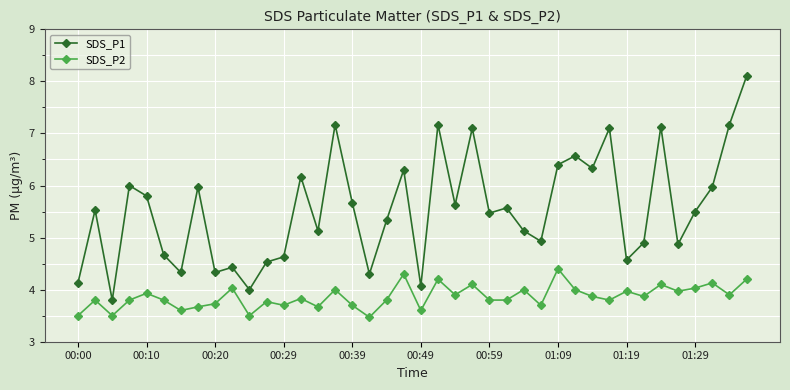

True or false: SDS_P2 and SDS_P1 cross at least once.

False